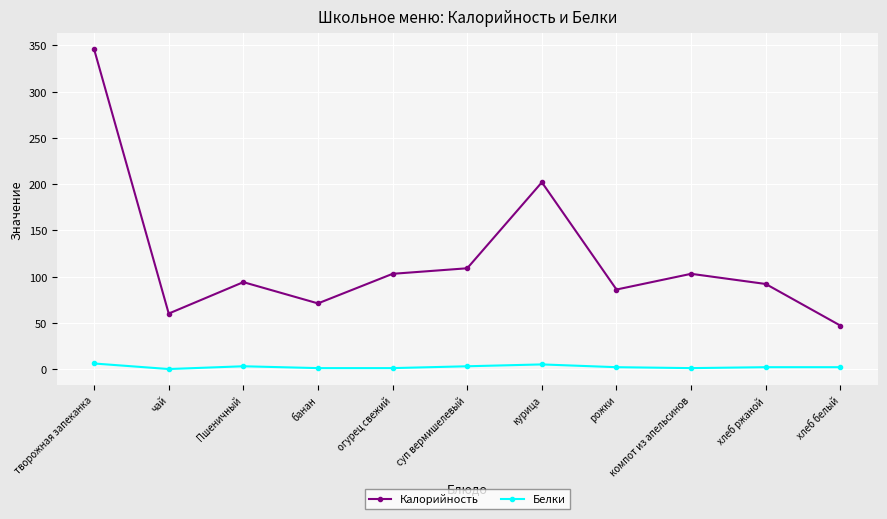

Count the number of data series in this chart.

2